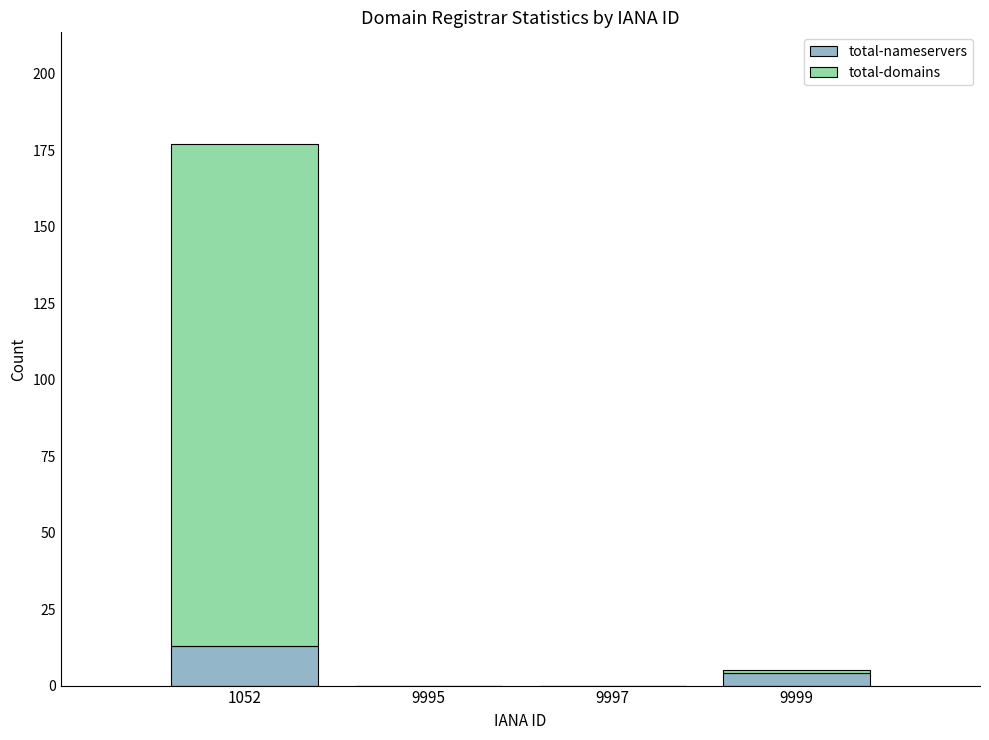

At which category is the sum across all series the highest?

1052